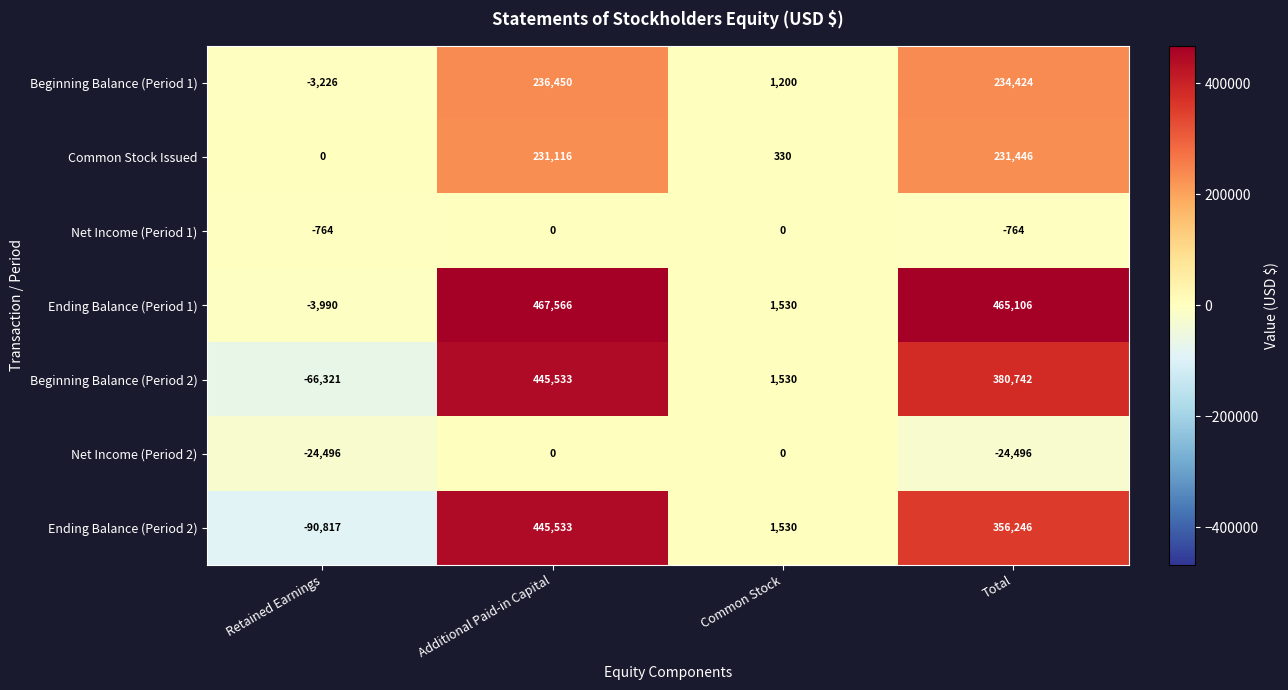

What is the maximum value shown in the chart?

467566